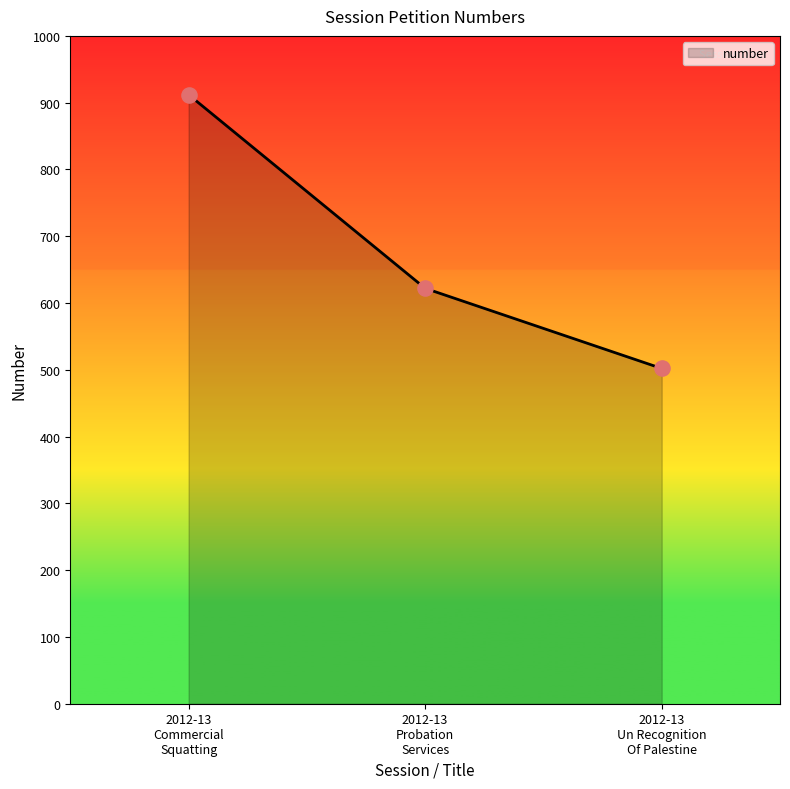

What is the sum of all values?

2036